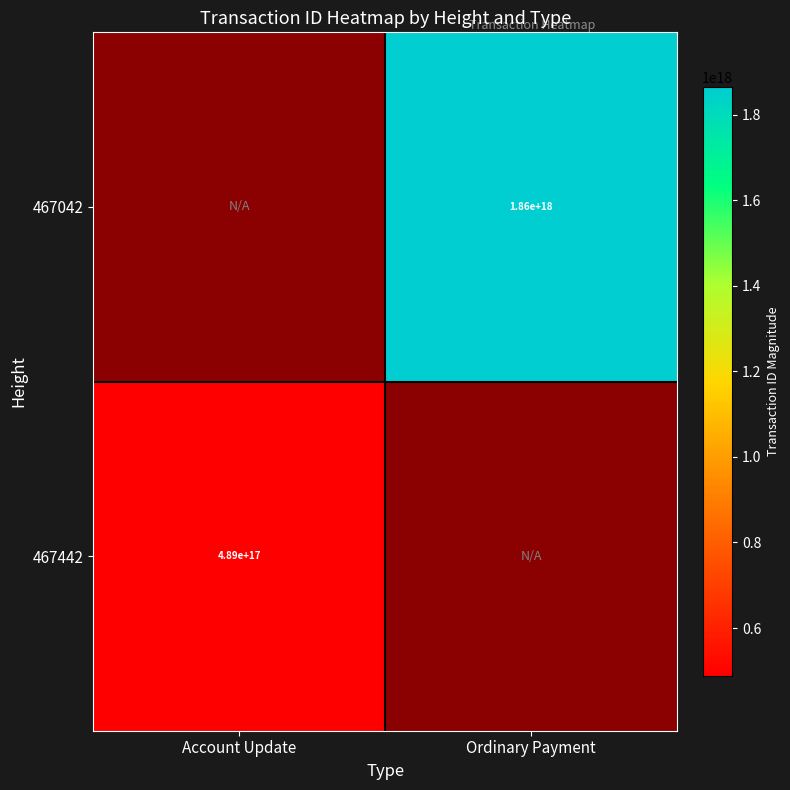

How many data points does each series have?

2